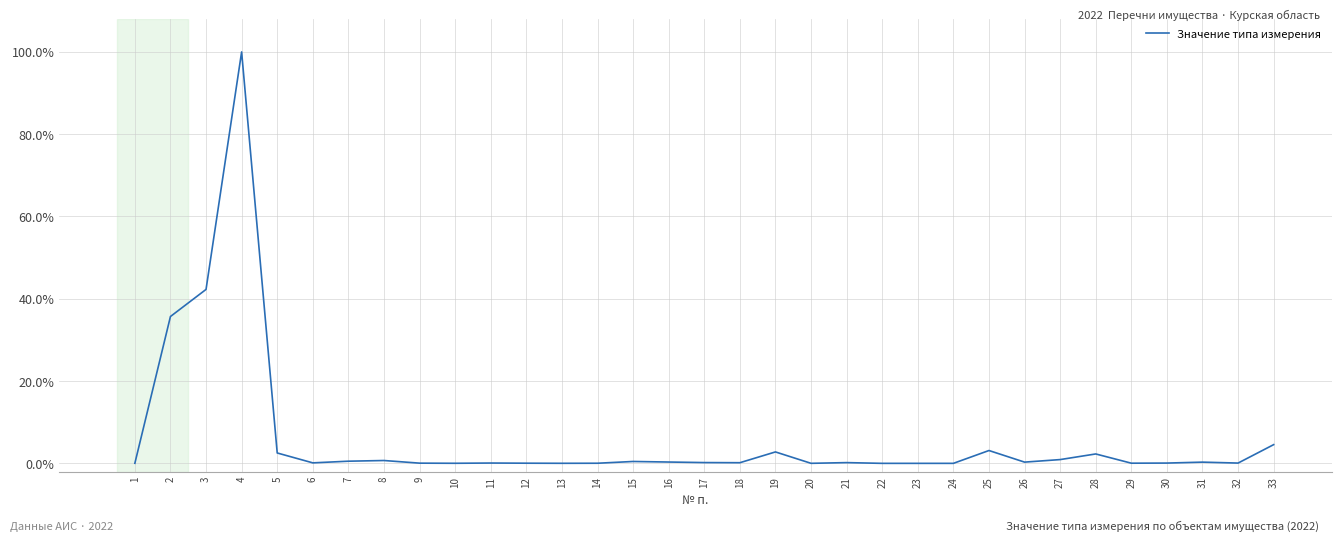

The chart shows a value of 0.0 at 14. True or false?

True